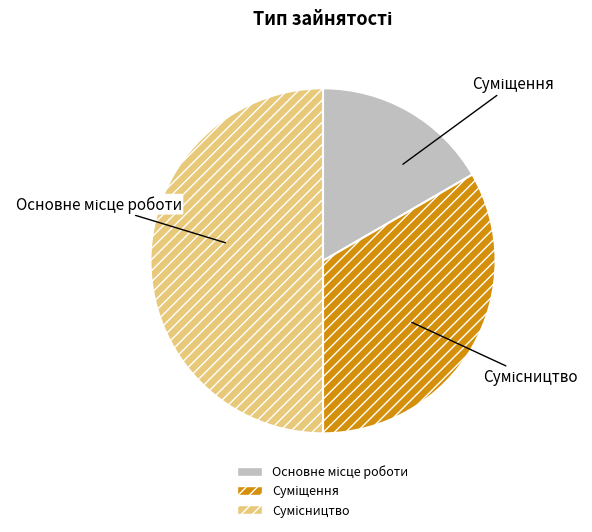

How many slices are in this pie chart?

3